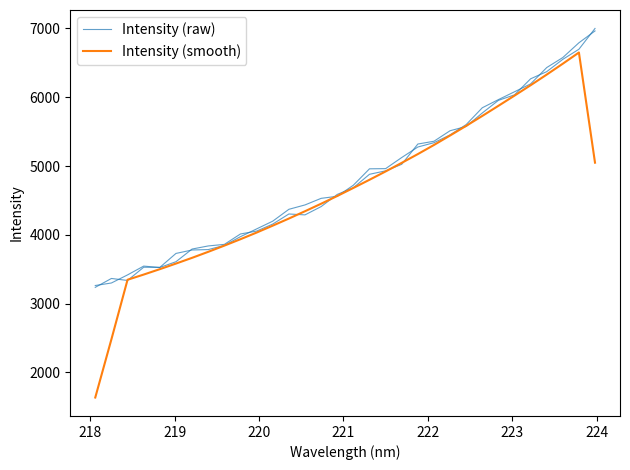

What is the average value of the Intensity (smooth) series?

4632.0